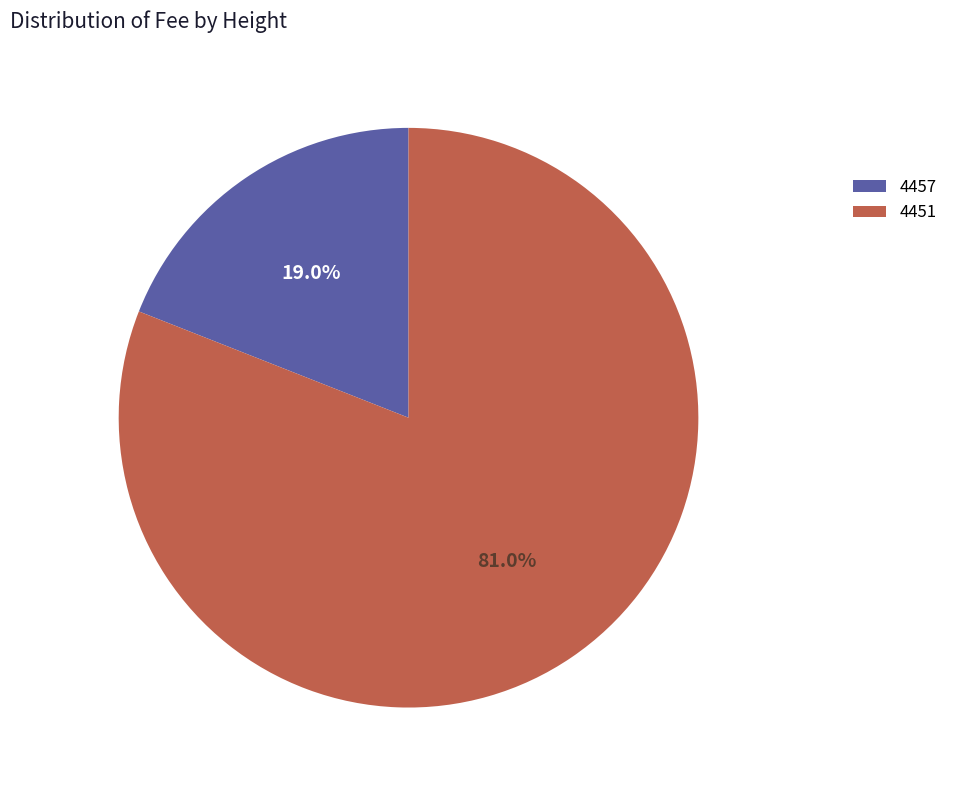

What percentage do 4457 and 4451 together represent?

100.0%